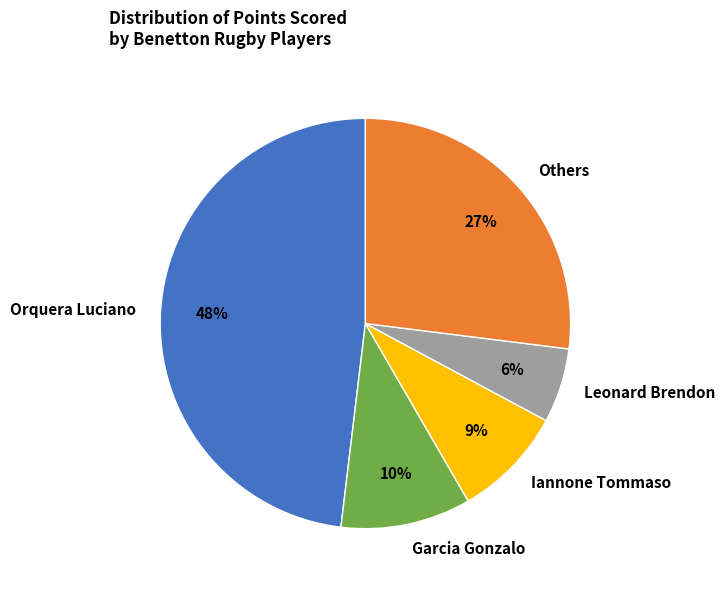

Is Orquera Luciano the majority of the pie?

No